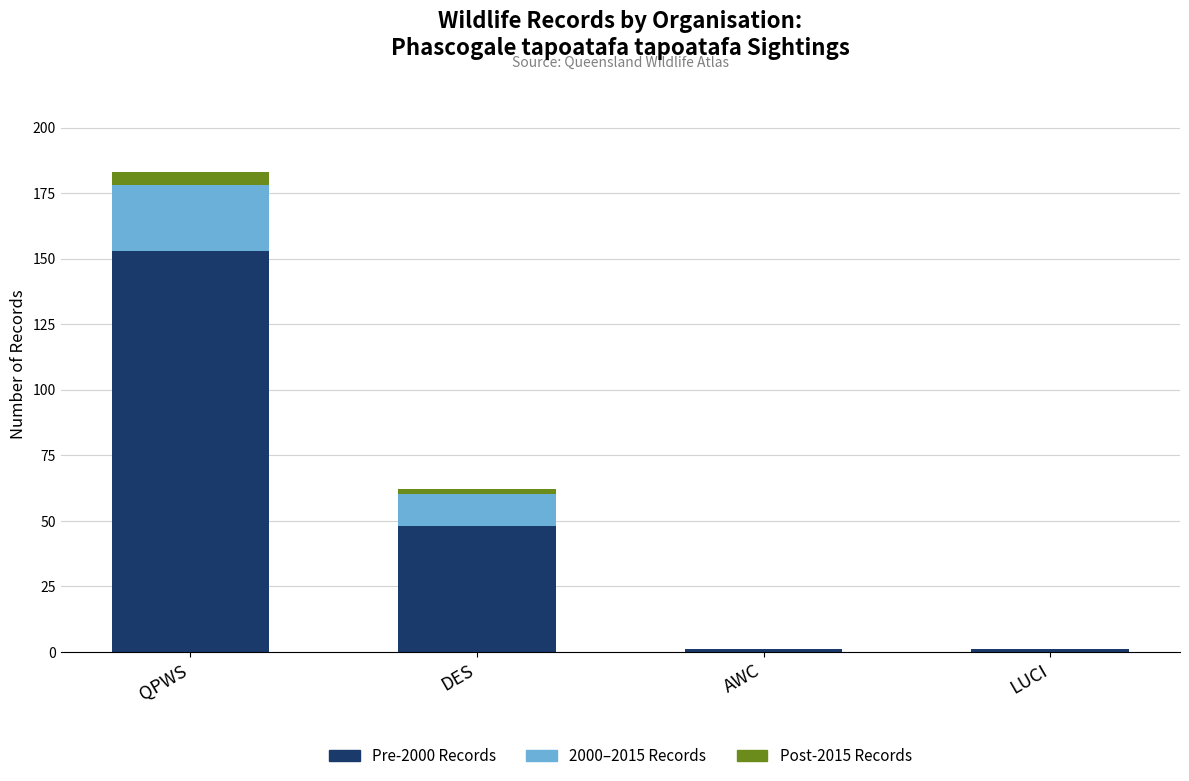

Does the chart contain stacked bars?

Yes